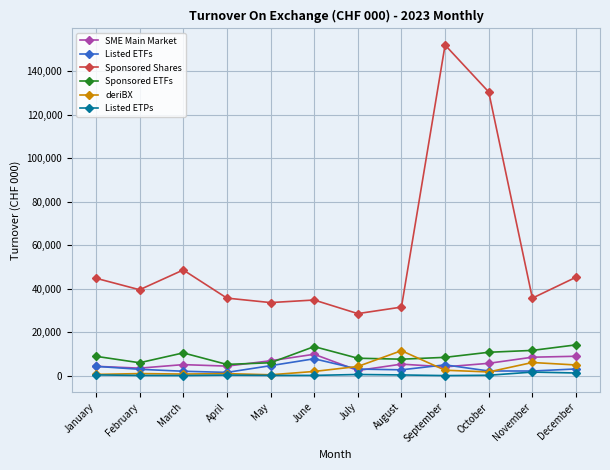

True or false: Listed ETFs and Sponsored Shares intersect in this chart.

False